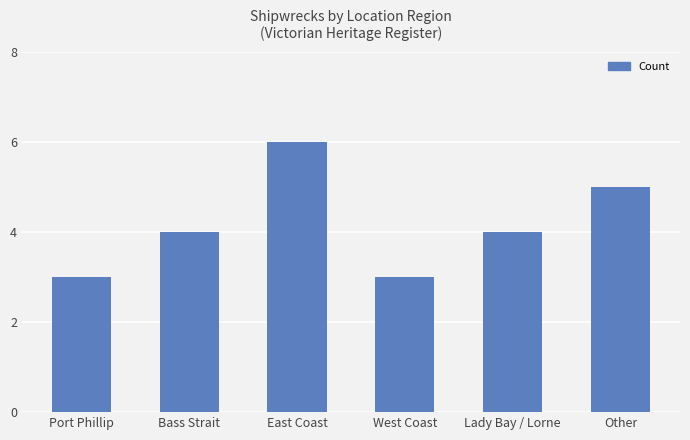

What is the difference between the values at East Coast and Other?

1